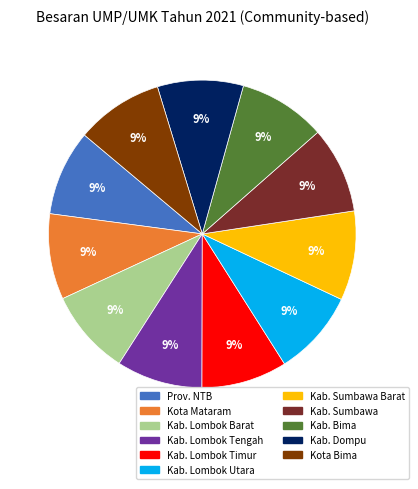

To the nearest percent, what is the average slice percentage?

9%